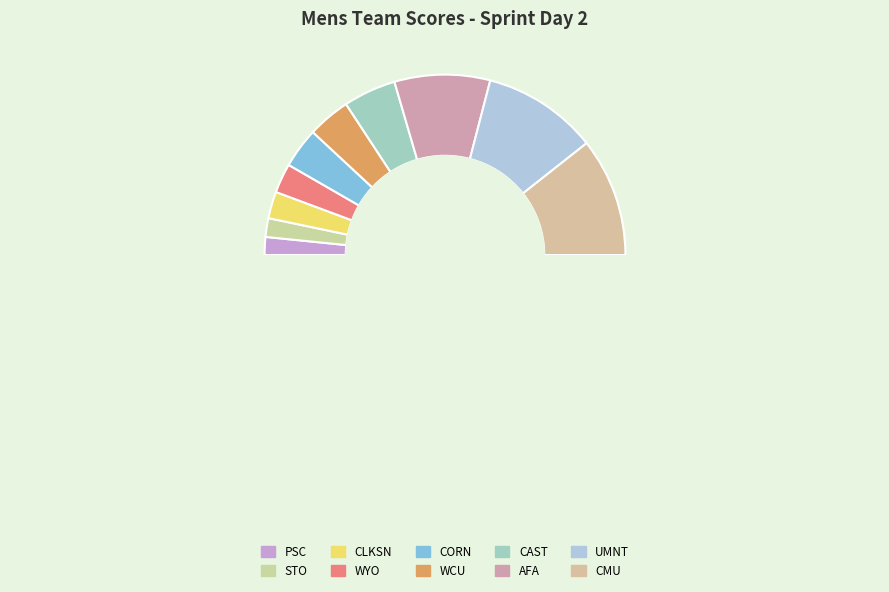

What percentage is the AFA slice, to the nearest percent?

17%